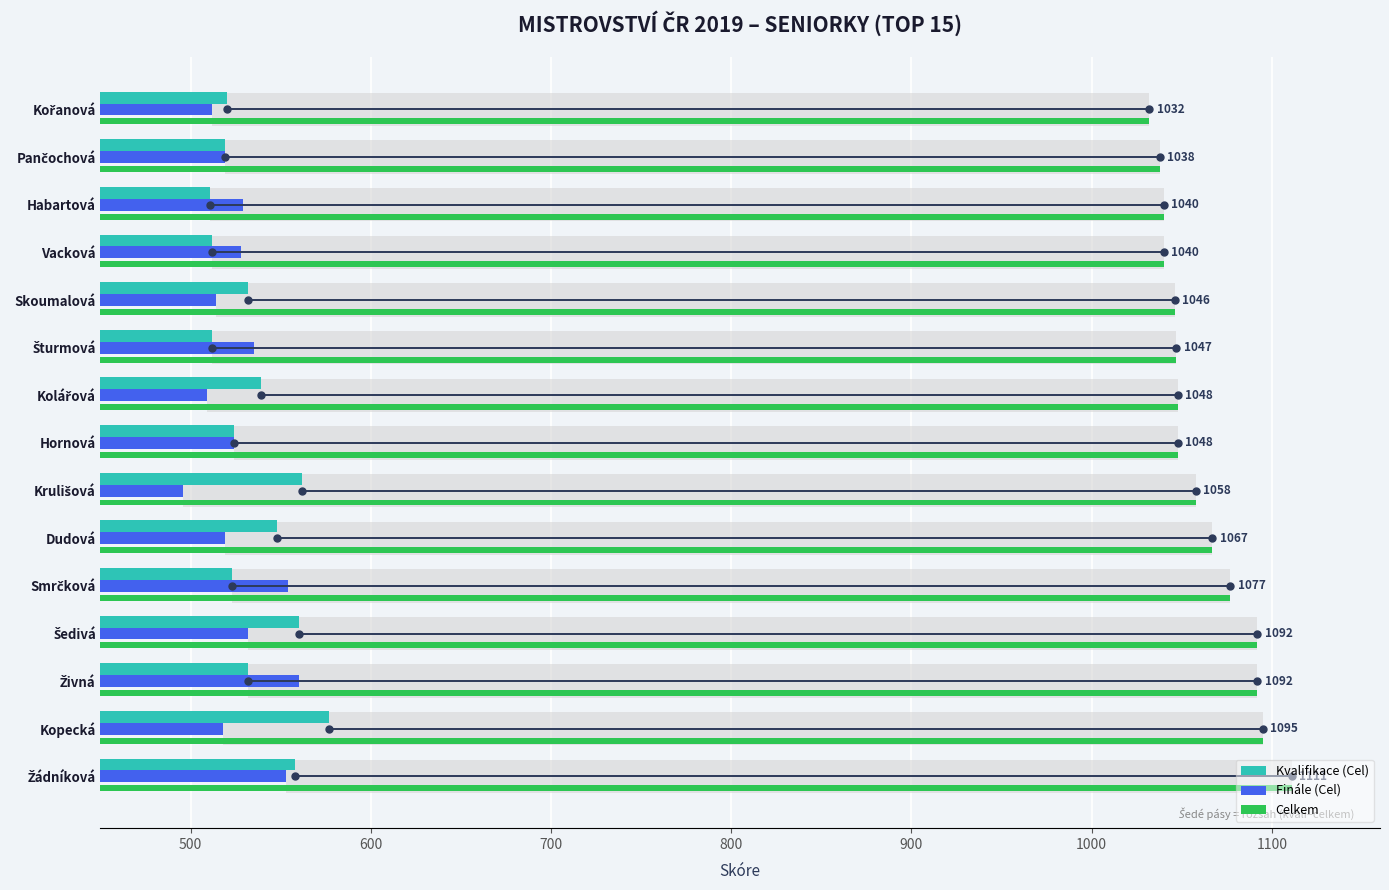

What position from the right is Kořanová?

1